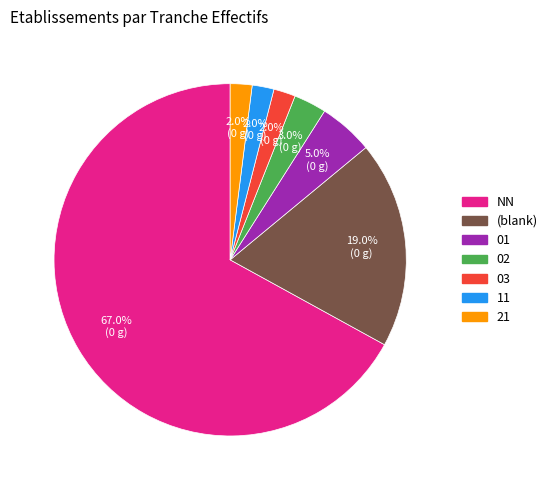

To the nearest percent, what portion does 21 represent?

2%